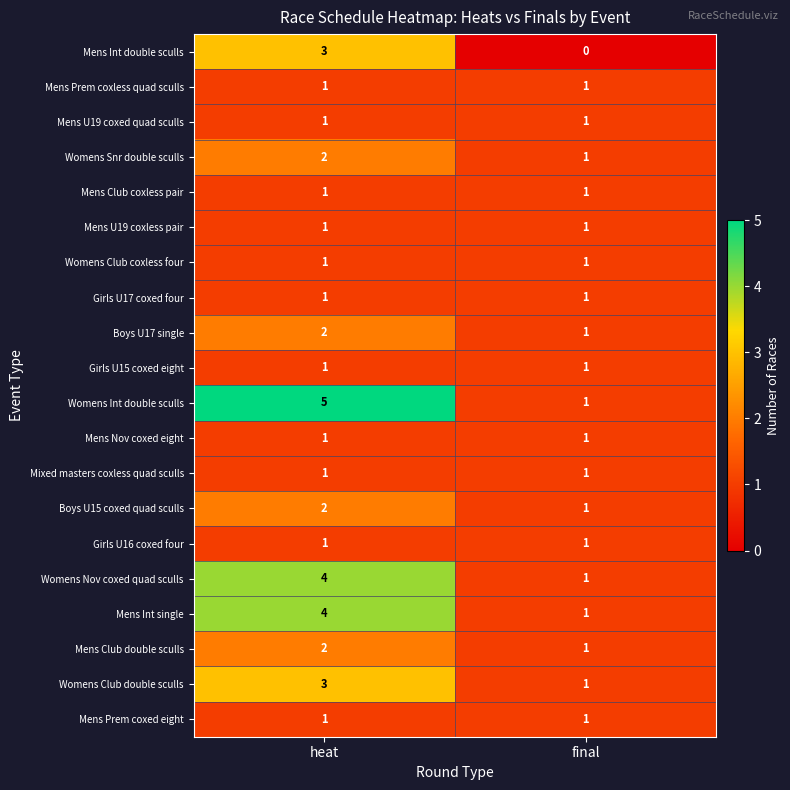

What is the spread (max minus min) of values at final?

1